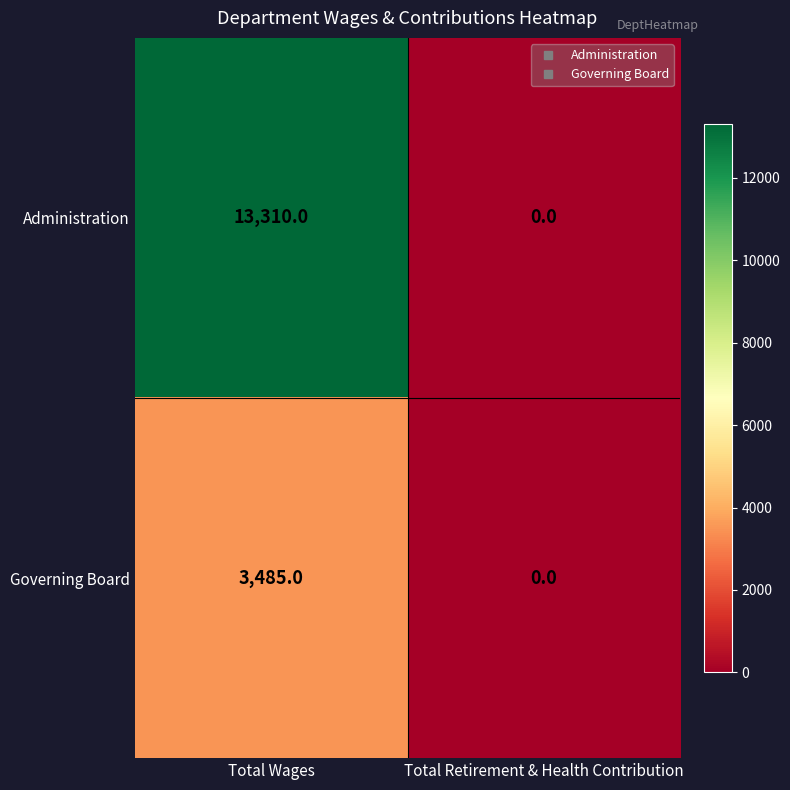

Between Total Wages and Total Retirement & Health Contribution, which series saw the biggest shift?

Administration